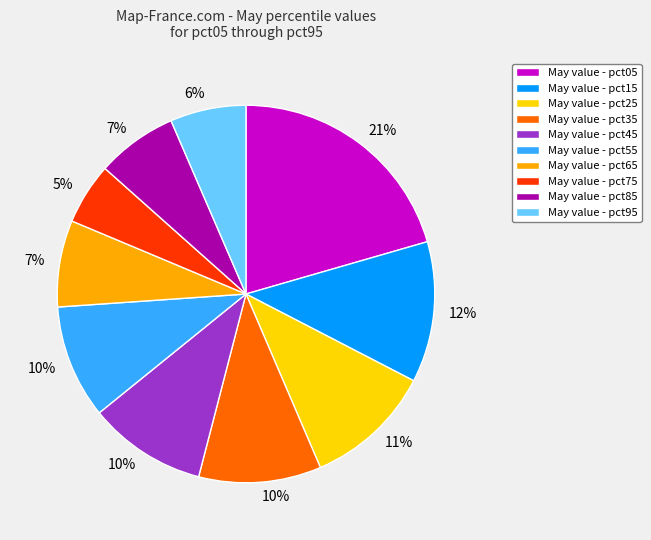

What percentage is the May value - pct15 slice, to the nearest percent?

12%